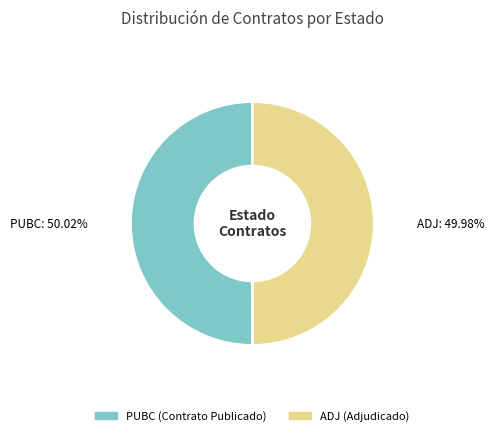

What is the total percentage of PUBC and ADJ?

100.0%